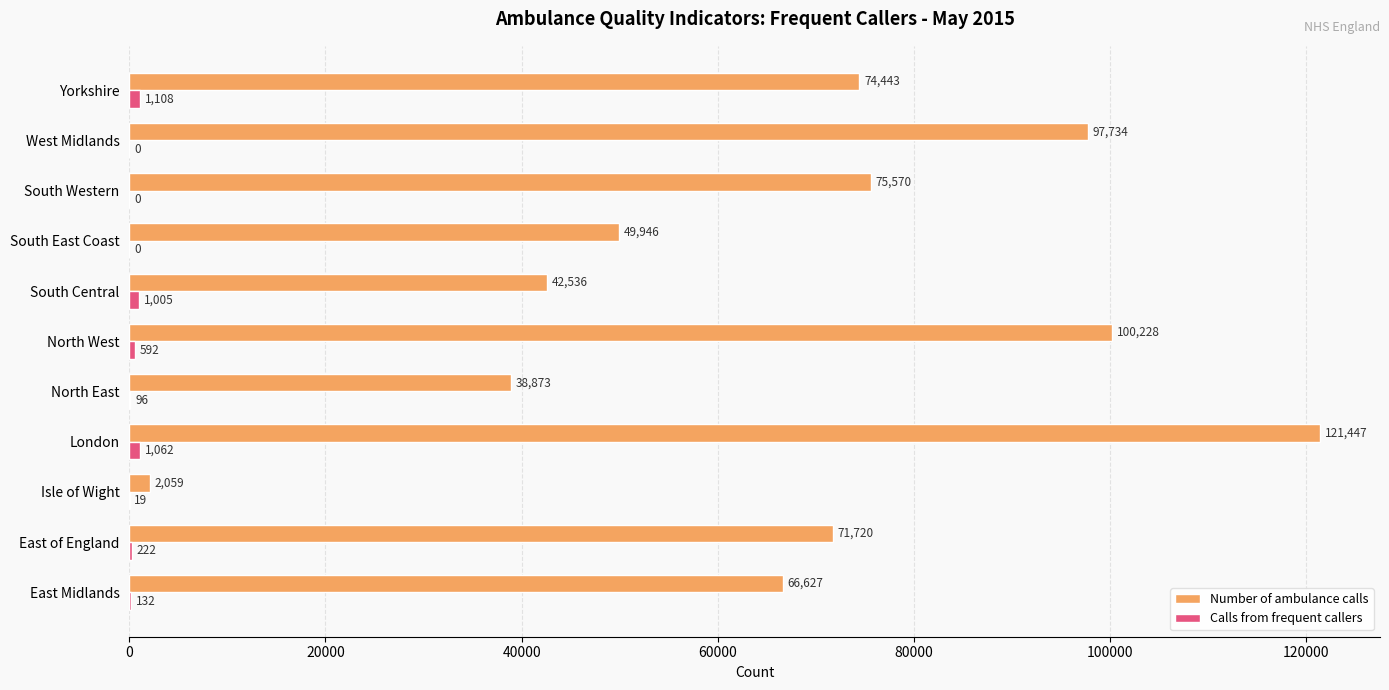

Is it true that Number of ambulance calls equals 38873 at North East?

True